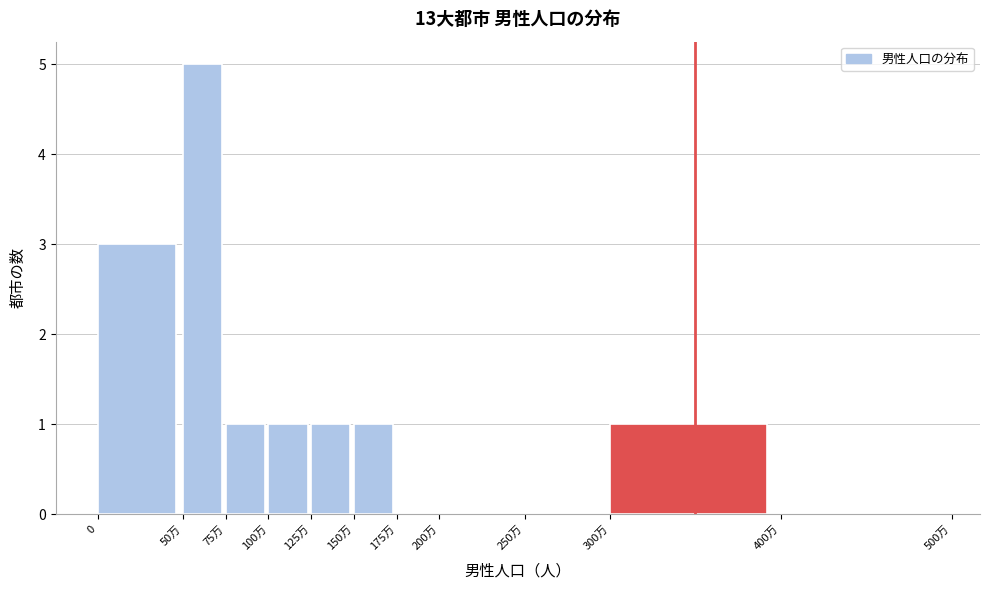

Reading left to right, what are all the values shown in this chart?

0=3	50万=5	75万=1	100万=1	125万=1	150万=1	175万=0	200万=0	250万=0	300万=1	400万=0